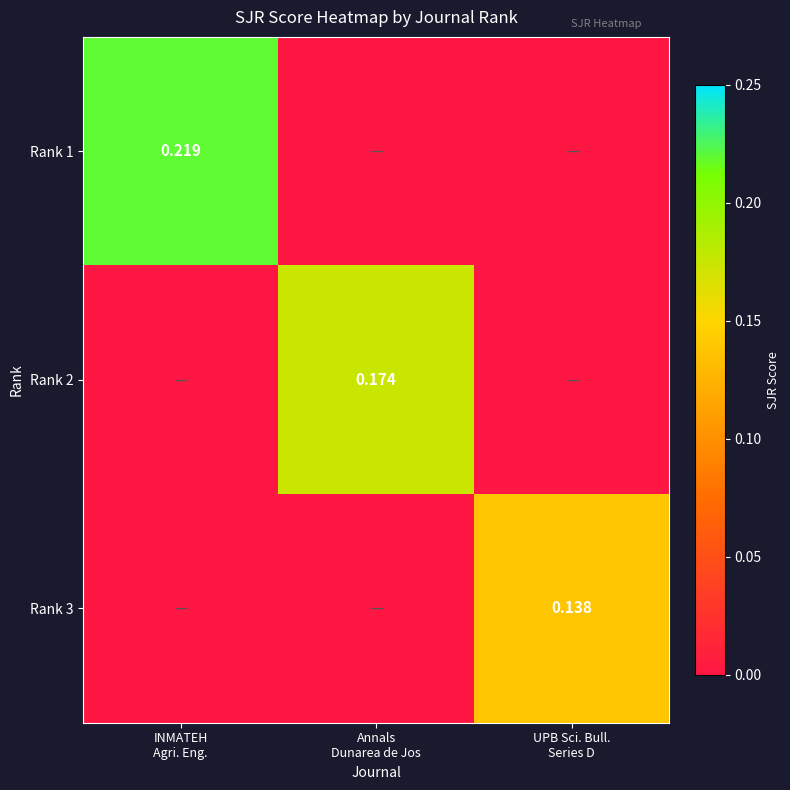

The value of Rank 1 at UPB Sci. Bull. Series D is -0.1. True or false?

False